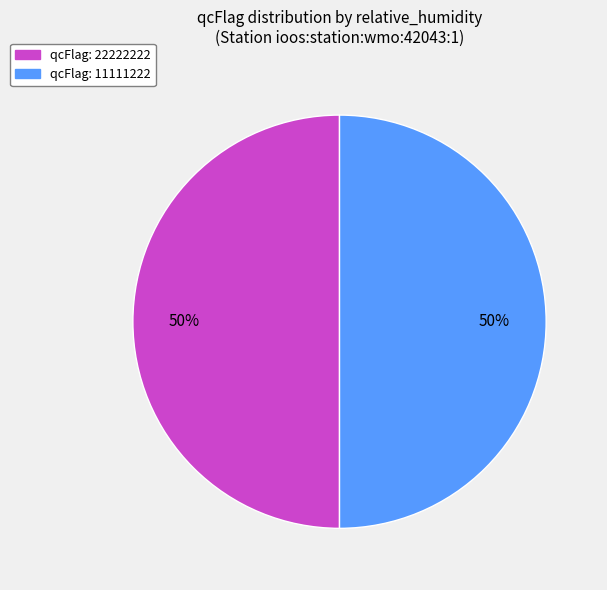

Is the sum of qcFlag: 11111222 and qcFlag: 22222222 greater than half?

Yes